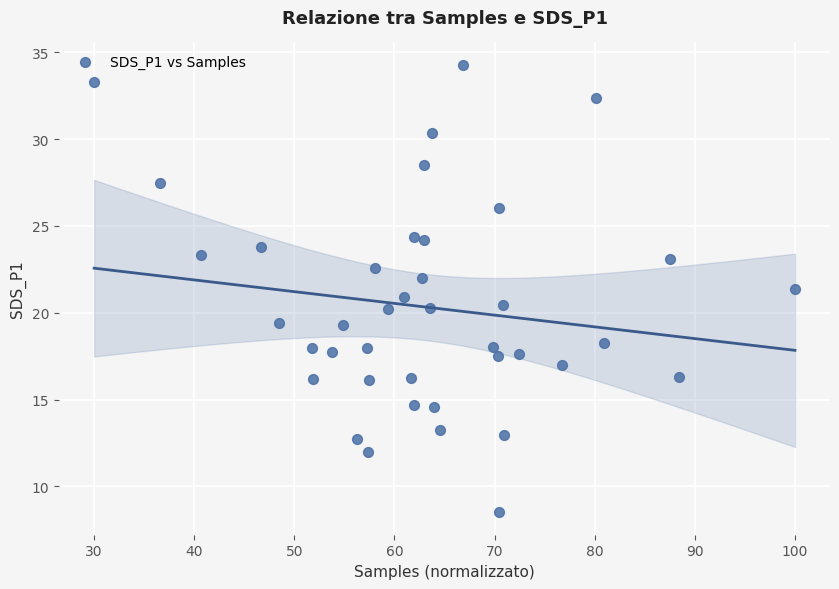

What is the range of Y values (max minus min)?

25.8